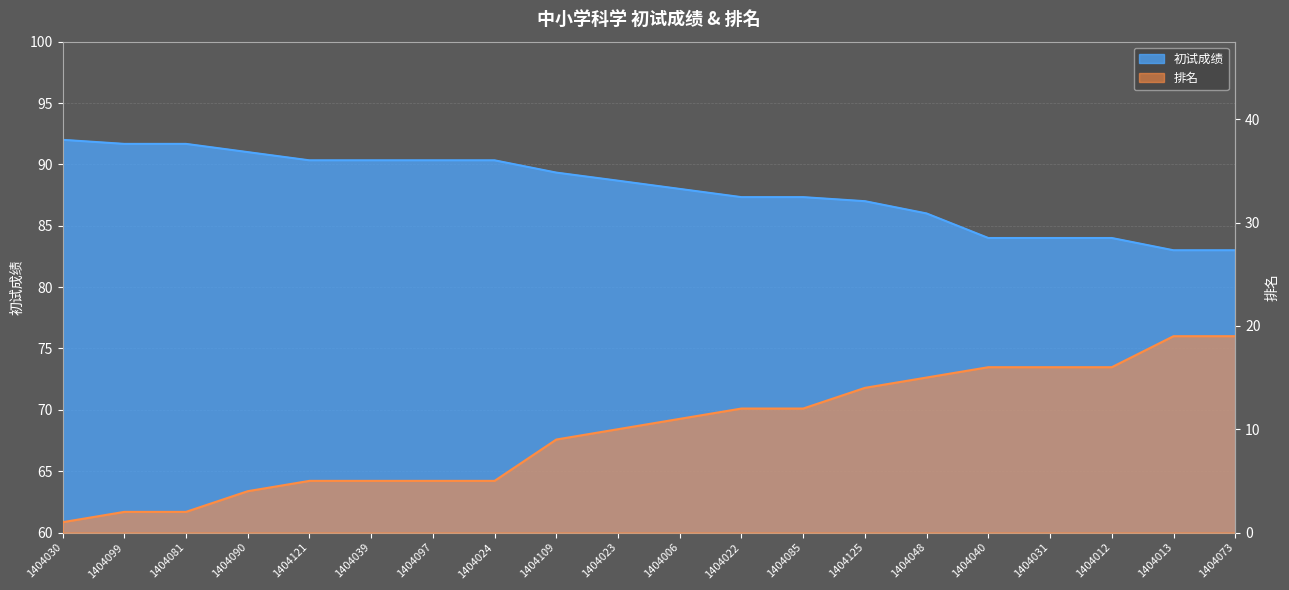

Which has a higher value, 1404090 or 1404085?

1404090